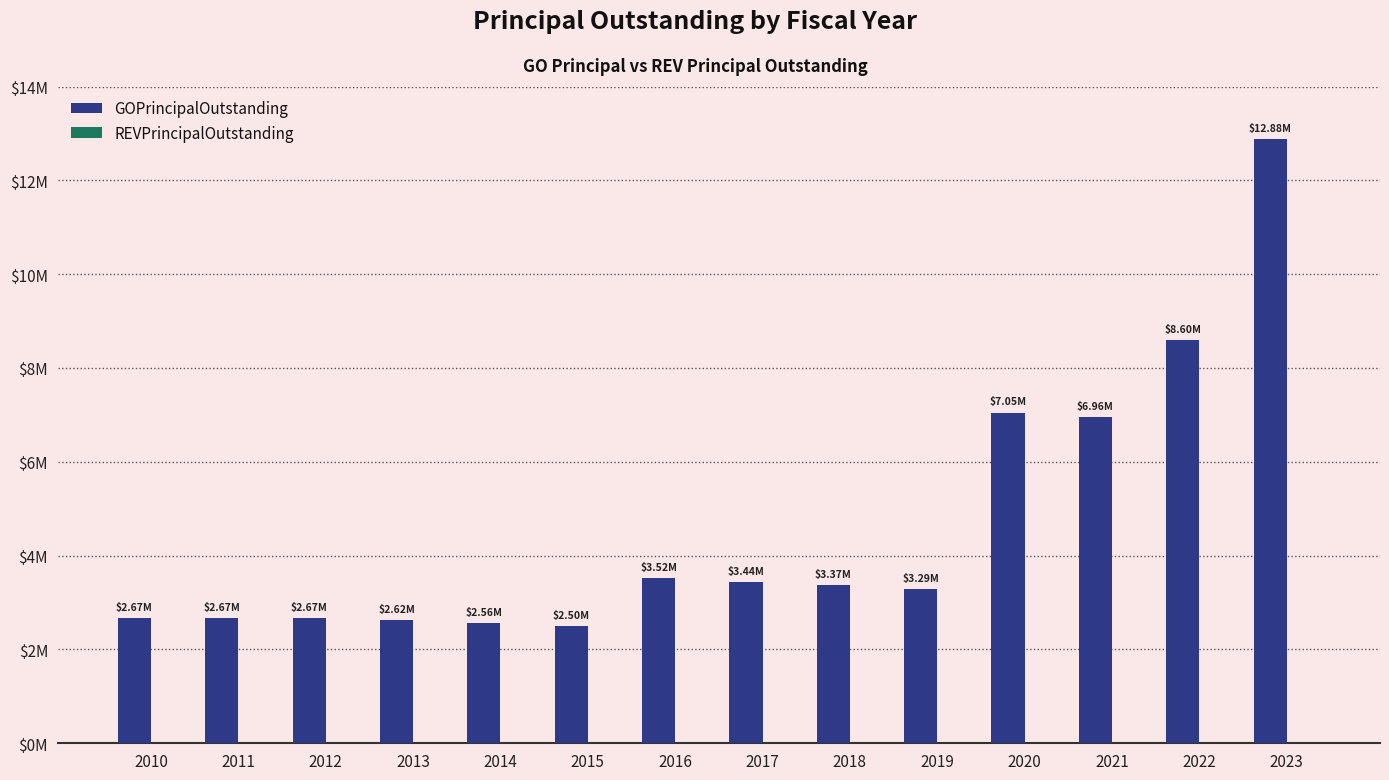

Are the bars horizontal?

No